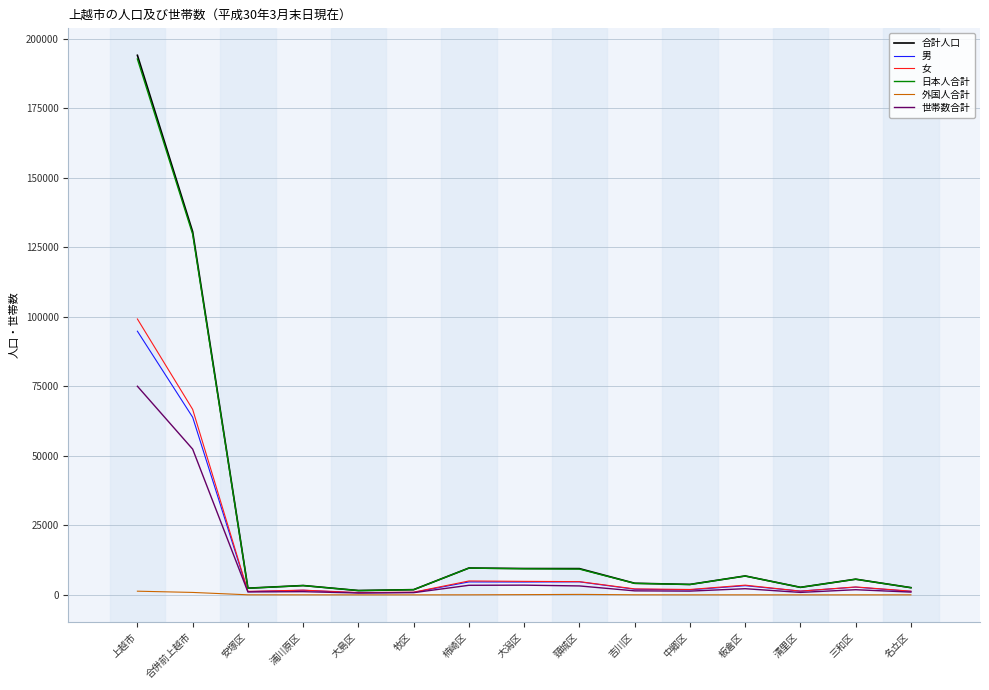

What is the greatest value displayed?

194132